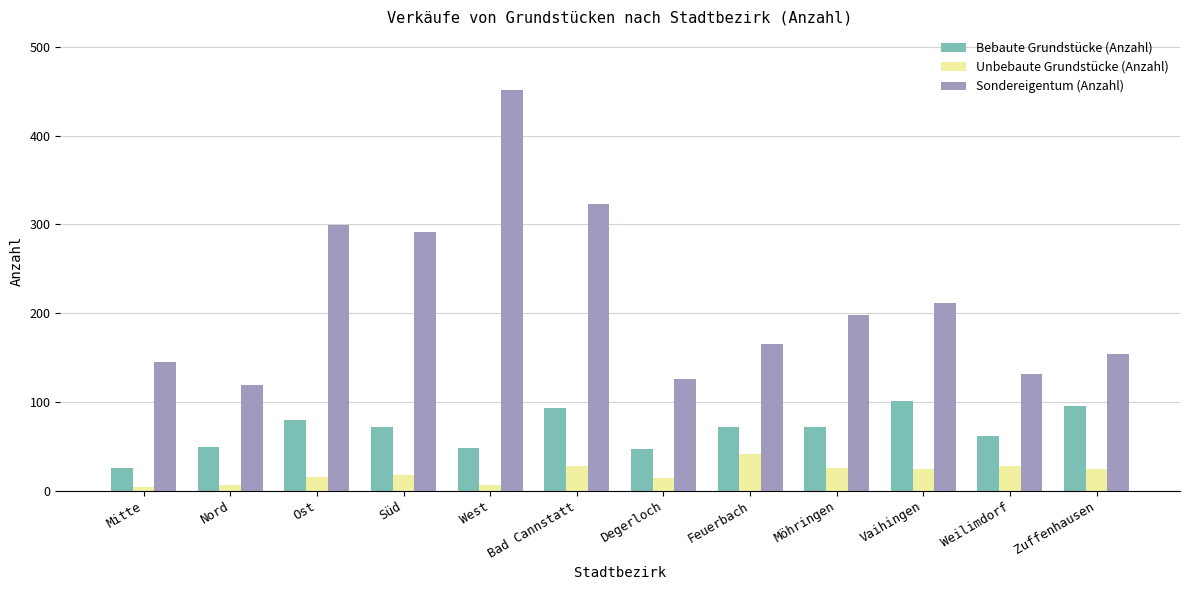

What is the maximum value shown in the chart?

451